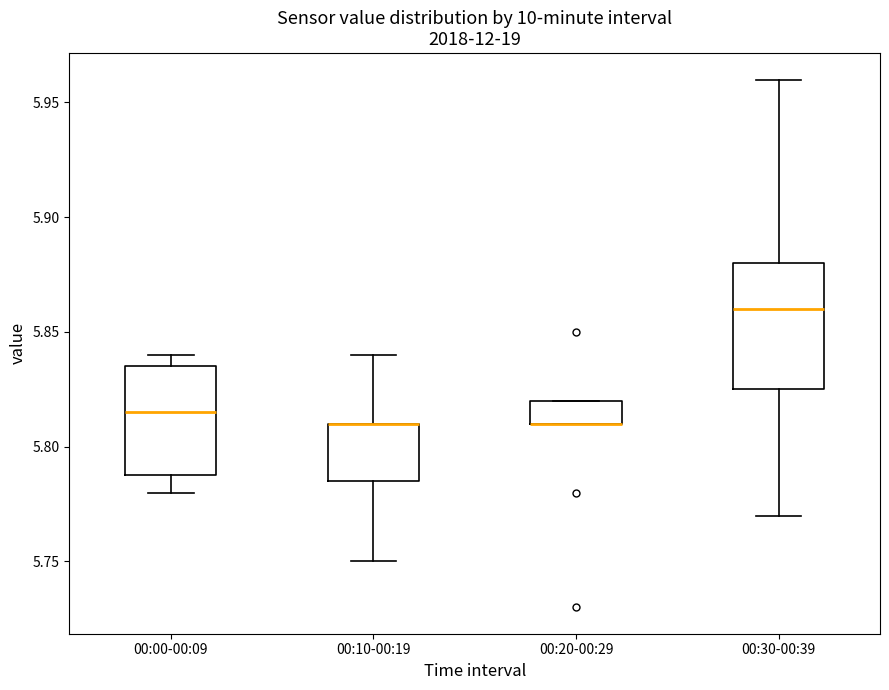

Which box is the tallest, from its lower edge to its upper edge?

00:30-00:39